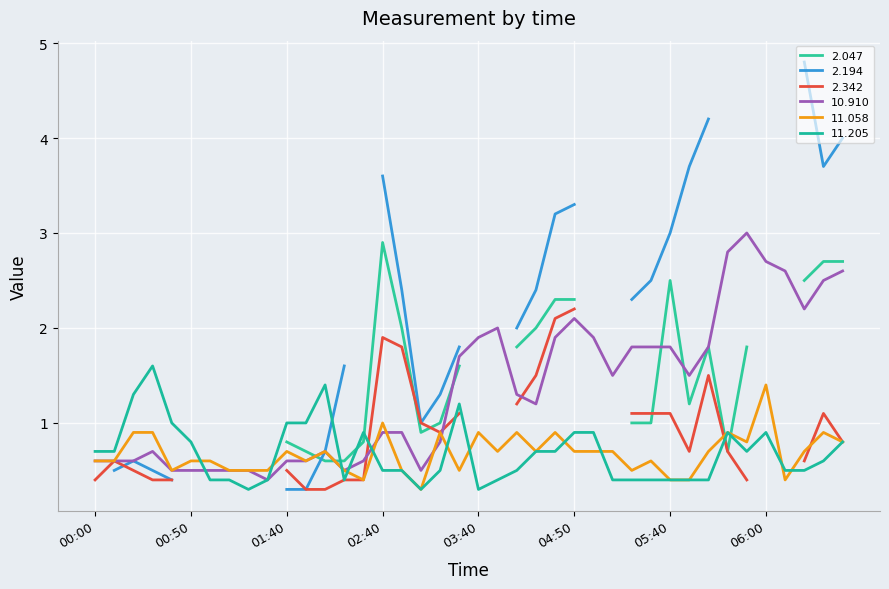

True or false:  10.910 and  11.058 intersect in this chart.

True